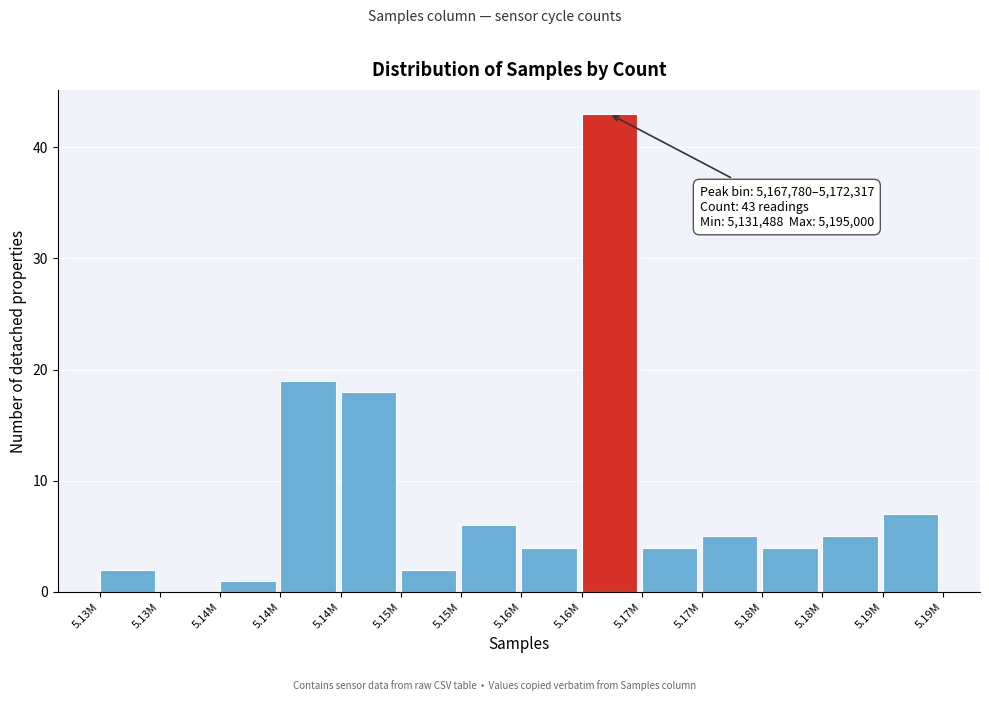

How many positive values are there?

13